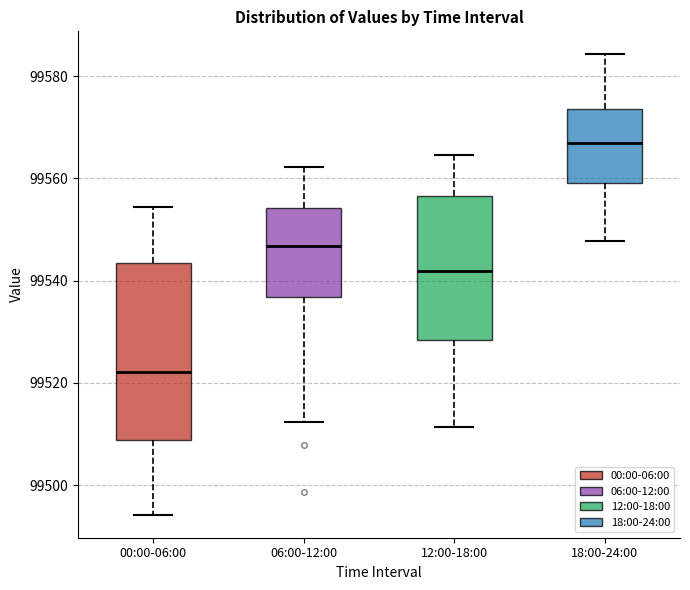

Reading left to right, read every box against the y-axis: the position of its median line, the range the box covers, and the ends of its whiskers. The values are not printed on the chart, so give them approximately, as read against the axis.

00:00-06:00: median 99522, box 99508 to 99544, whiskers 99494 to 99554
06:00-12:00: median 99546, box 99536 to 99554, whiskers 99512 to 99562
12:00-18:00: median 99542, box 99528 to 99556, whiskers 99512 to 99564
18:00-24:00: median 99568, box 99560 to 99574, whiskers 99548 to 99584